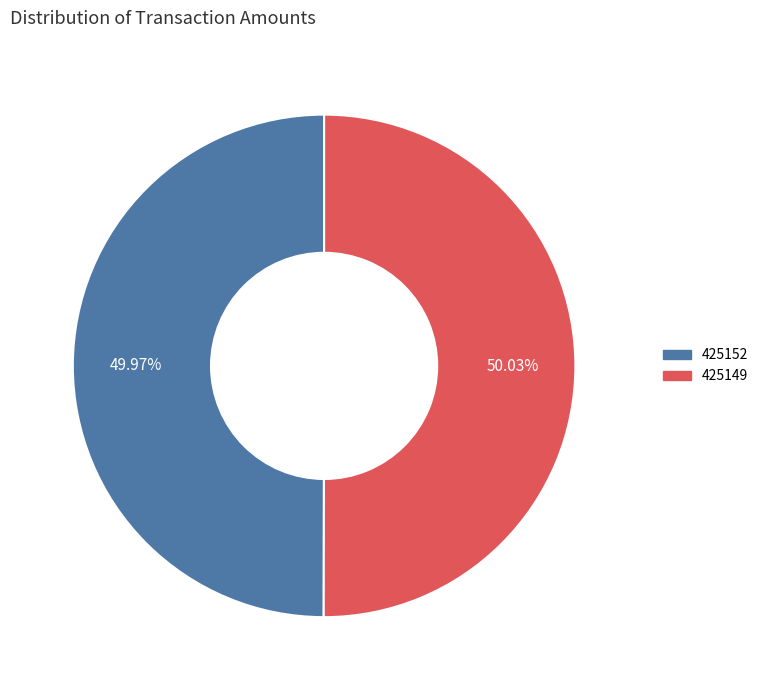

Is there any slice that represents more than half of the pie?

Yes